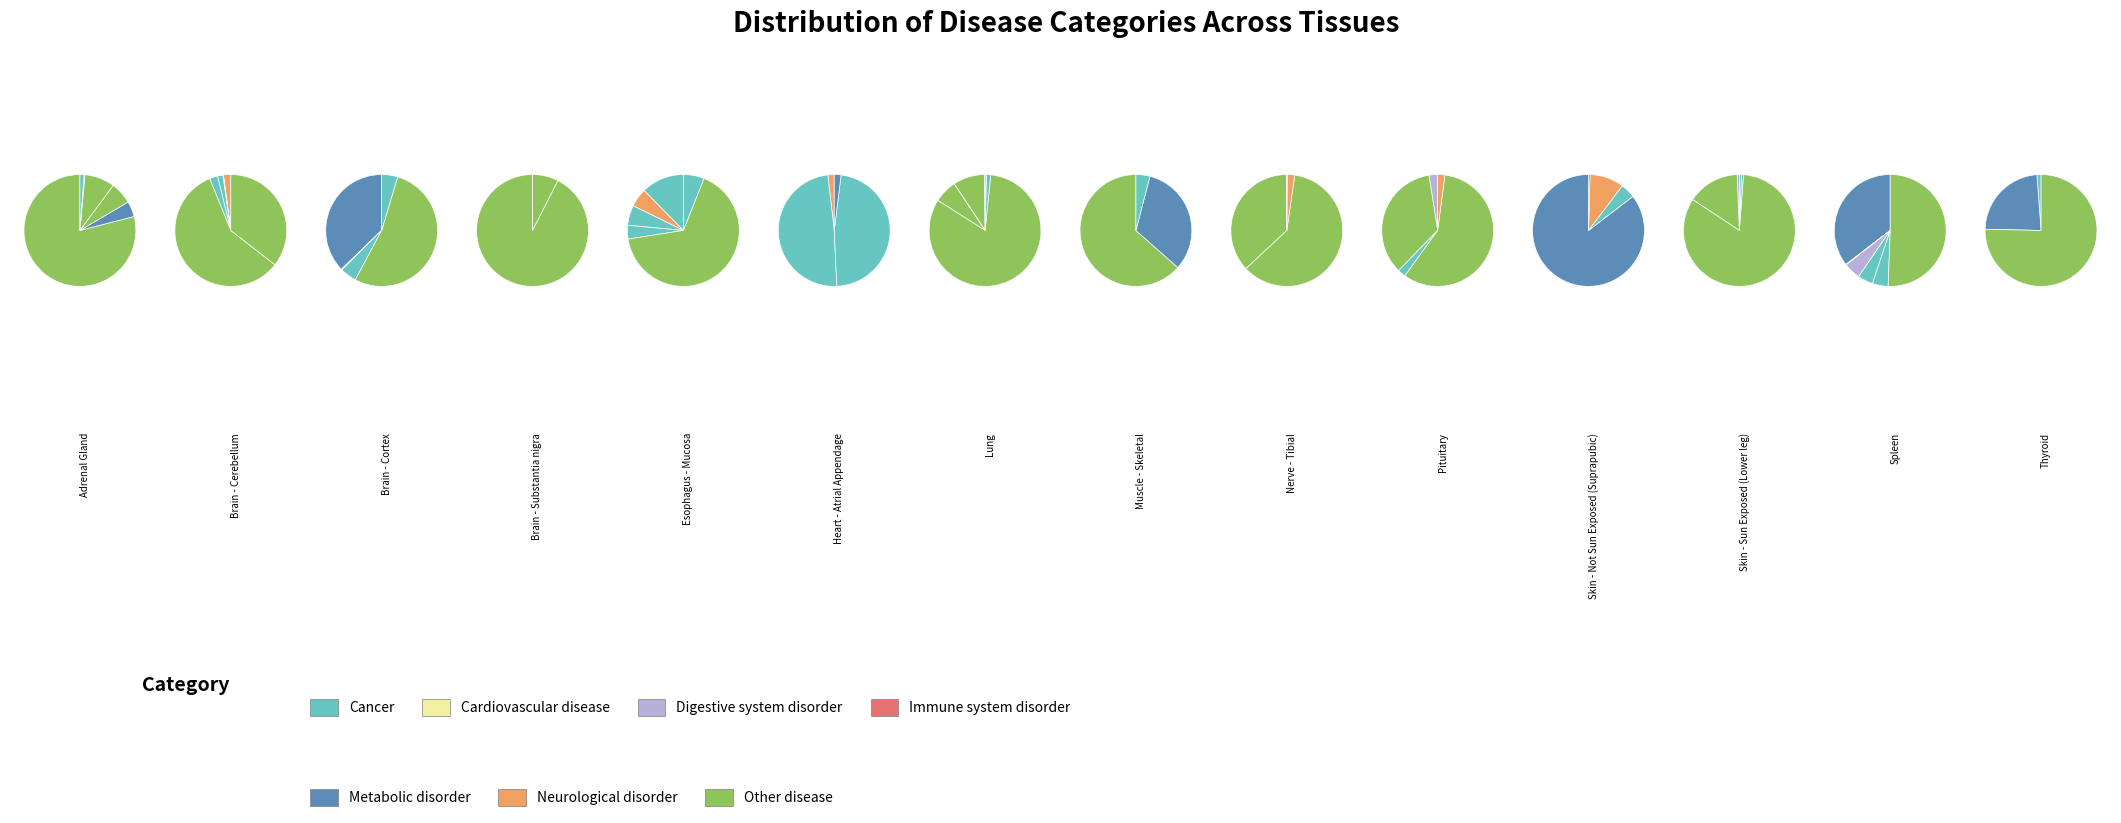

Is it true that 31900 is 12% of the pie?

False